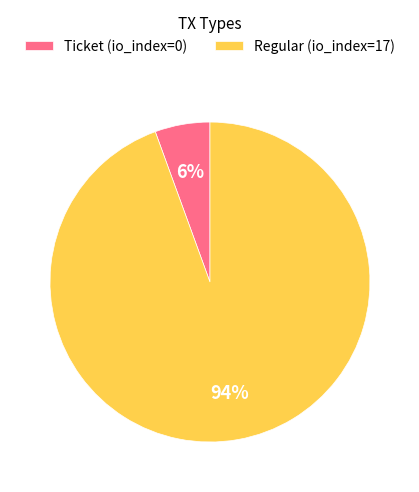

Count the number of slices in the pie.

2